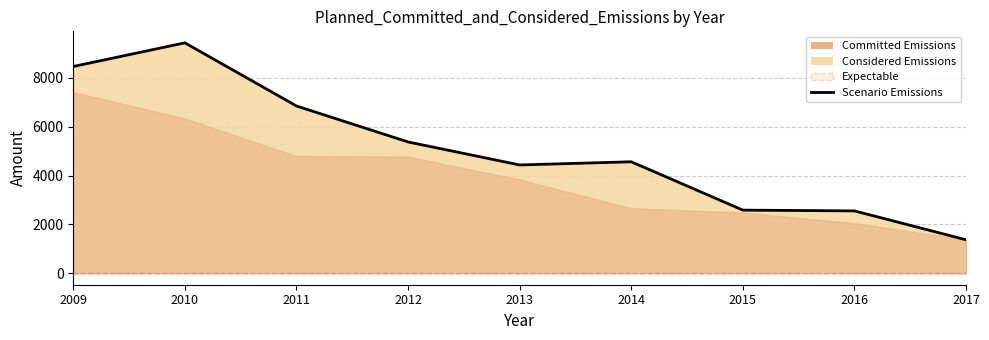

The Medium scale (l) series shows 12 at 2011. True or false?

False